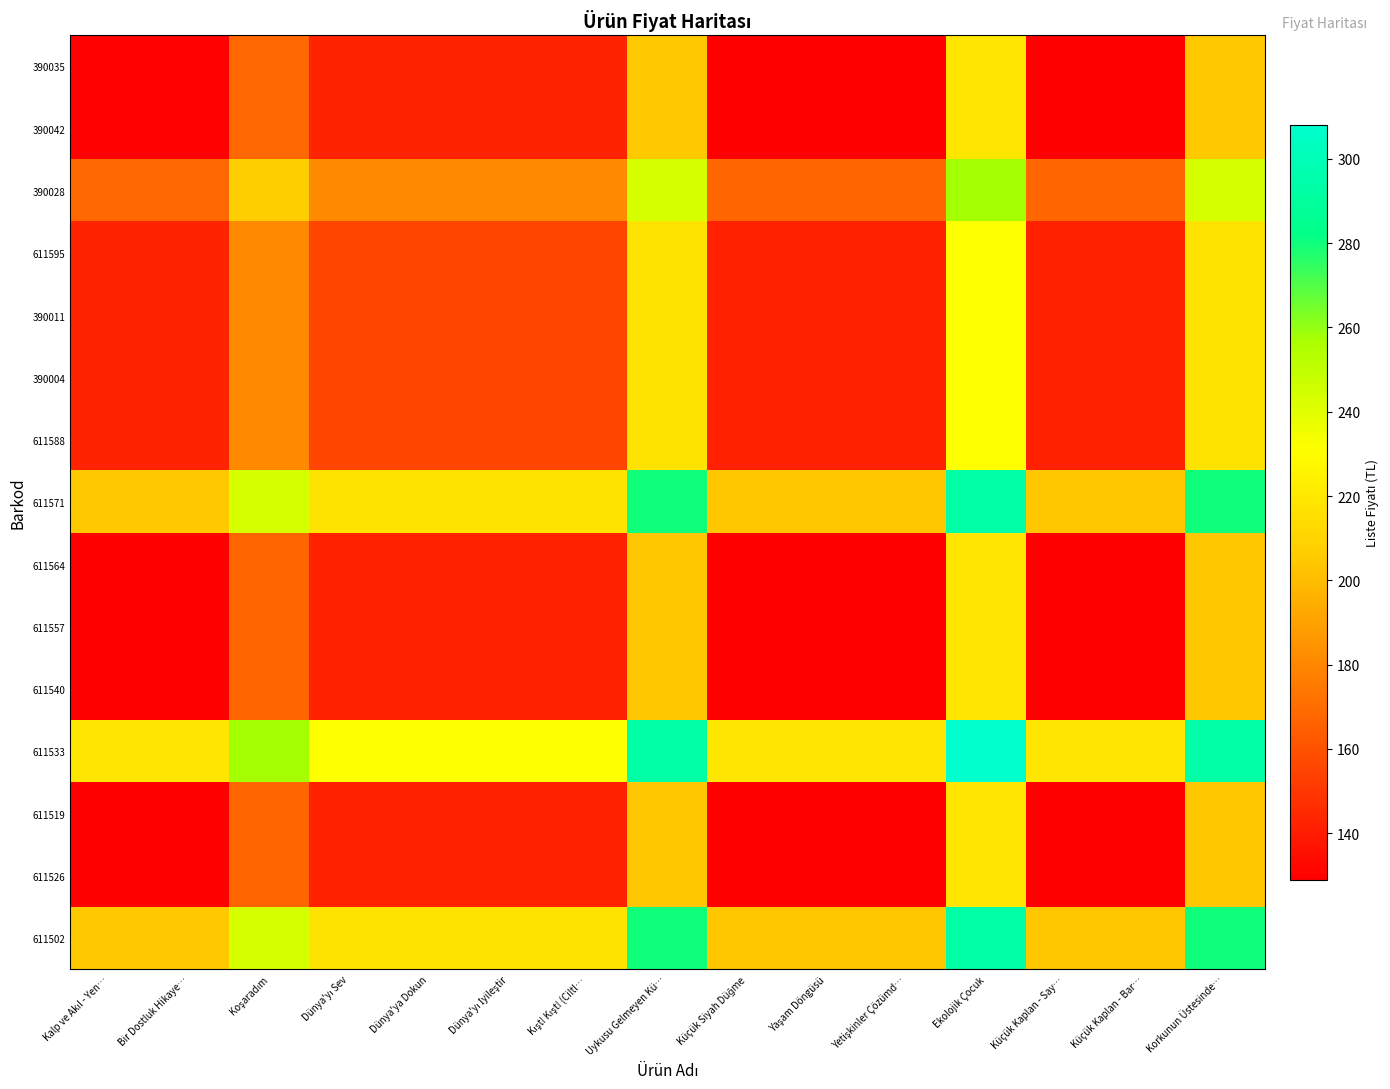

Reading right to left, extract all data points from this chart.

390035: Korkunun Üstesinde…=205.0	Küçük Kaplan - Bar…=129.5	Küçük Kaplan - Say…=129.5	Ekolojik Çocuk=219.0	Yetişkinler Çözümd…=129.5	Yaşam Döngüsü=129.5	Küçük Siyah Düğme=129.5	Uykusu Gelmeyen Kü…=205.0	Kışt! Kışt! (Ciltl…=142.5	Dünya'yı İyileştir=142.5	Dünya'ya Dokun=142.5	Dünya'yı Sev=142.5	Koşaradım=168.5	Bir Dostluk Hikaye…=130.0	Kalp ve Akıl - Yen…=130.0
390042: Korkunun Üstesinde…=205.0	Küçük Kaplan - Bar…=129.5	Küçük Kaplan - Say…=129.5	Ekolojik Çocuk=219.0	Yetişkinler Çözümd…=129.5	Yaşam Döngüsü=129.5	Küçük Siyah Düğme=129.5	Uykusu Gelmeyen Kü…=205.0	Kışt! Kışt! (Ciltl…=142.5	Dünya'yı İyileştir=142.5	Dünya'ya Dokun=142.5	Dünya'yı Sev=142.5	Koşaradım=168.5	Bir Dostluk Hikaye…=130.0	Kalp ve Akıl - Yen…=130.0
390028: Korkunun Üstesinde…=243.5	Küçük Kaplan - Bar…=168.0	Küçük Kaplan - Say…=168.0	Ekolojik Çocuk=257.5	Yetişkinler Çözümd…=168.0	Yaşam Döngüsü=168.0	Küçük Siyah Düğme=168.0	Uykusu Gelmeyen Kü…=243.5	Kışt! Kışt! (Ciltl…=181.0	Dünya'yı İyileştir=181.0	Dünya'ya Dokun=181.0	Dünya'yı Sev=181.0	Koşaradım=207.0	Bir Dostluk Hikaye…=168.5	Kalp ve Akıl - Yen…=168.5
611595: Korkunun Üstesinde…=217.5	Küçük Kaplan - Bar…=142.0	Küçük Kaplan - Say…=142.0	Ekolojik Çocuk=231.5	Yetişkinler Çözümd…=142.0	Yaşam Döngüsü=142.0	Küçük Siyah Düğme=142.0	Uykusu Gelmeyen Kü…=217.5	Kışt! Kışt! (Ciltl…=155.0	Dünya'yı İyileştir=155.0	Dünya'ya Dokun=155.0	Dünya'yı Sev=155.0	Koşaradım=181.0	Bir Dostluk Hikaye…=142.5	Kalp ve Akıl - Yen…=142.5
390011: Korkunun Üstesinde…=217.5	Küçük Kaplan - Bar…=142.0	Küçük Kaplan - Say…=142.0	Ekolojik Çocuk=231.5	Yetişkinler Çözümd…=142.0	Yaşam Döngüsü=142.0	Küçük Siyah Düğme=142.0	Uykusu Gelmeyen Kü…=217.5	Kışt! Kışt! (Ciltl…=155.0	Dünya'yı İyileştir=155.0	Dünya'ya Dokun=155.0	Dünya'yı Sev=155.0	Koşaradım=181.0	Bir Dostluk Hikaye…=142.5	Kalp ve Akıl - Yen…=142.5
390004: Korkunun Üstesinde…=217.5	Küçük Kaplan - Bar…=142.0	Küçük Kaplan - Say…=142.0	Ekolojik Çocuk=231.5	Yetişkinler Çözümd…=142.0	Yaşam Döngüsü=142.0	Küçük Siyah Düğme=142.0	Uykusu Gelmeyen Kü…=217.5	Kışt! Kışt! (Ciltl…=155.0	Dünya'yı İyileştir=155.0	Dünya'ya Dokun=155.0	Dünya'yı Sev=155.0	Koşaradım=181.0	Bir Dostluk Hikaye…=142.5	Kalp ve Akıl - Yen…=142.5
611588: Korkunun Üstesinde…=217.5	Küçük Kaplan - Bar…=142.0	Küçük Kaplan - Say…=142.0	Ekolojik Çocuk=231.5	Yetişkinler Çözümd…=142.0	Yaşam Döngüsü=142.0	Küçük Siyah Düğme=142.0	Uykusu Gelmeyen Kü…=217.5	Kışt! Kışt! (Ciltl…=155.0	Dünya'yı İyileştir=155.0	Dünya'ya Dokun=155.0	Dünya'yı Sev=155.0	Koşaradım=181.0	Bir Dostluk Hikaye…=142.5	Kalp ve Akıl - Yen…=142.5
611571: Korkunun Üstesinde…=280.0	Küçük Kaplan - Bar…=204.5	Küçük Kaplan - Say…=204.5	Ekolojik Çocuk=294.0	Yetişkinler Çözümd…=204.5	Yaşam Döngüsü=204.5	Küçük Siyah Düğme=204.5	Uykusu Gelmeyen Kü…=280.0	Kışt! Kışt! (Ciltl…=217.5	Dünya'yı İyileştir=217.5	Dünya'ya Dokun=217.5	Dünya'yı Sev=217.5	Koşaradım=243.5	Bir Dostluk Hikaye…=205.0	Kalp ve Akıl - Yen…=205.0
611564: Korkunun Üstesinde…=204.5	Küçük Kaplan - Bar…=129.0	Küçük Kaplan - Say…=129.0	Ekolojik Çocuk=218.5	Yetişkinler Çözümd…=129.0	Yaşam Döngüsü=129.0	Küçük Siyah Düğme=129.0	Uykusu Gelmeyen Kü…=204.5	Kışt! Kışt! (Ciltl…=142.0	Dünya'yı İyileştir=142.0	Dünya'ya Dokun=142.0	Dünya'yı Sev=142.0	Koşaradım=168.0	Bir Dostluk Hikaye…=129.5	Kalp ve Akıl - Yen…=129.5
611557: Korkunun Üstesinde…=204.5	Küçük Kaplan - Bar…=129.0	Küçük Kaplan - Say…=129.0	Ekolojik Çocuk=218.5	Yetişkinler Çözümd…=129.0	Yaşam Döngüsü=129.0	Küçük Siyah Düğme=129.0	Uykusu Gelmeyen Kü…=204.5	Kışt! Kışt! (Ciltl…=142.0	Dünya'yı İyileştir=142.0	Dünya'ya Dokun=142.0	Dünya'yı Sev=142.0	Koşaradım=168.0	Bir Dostluk Hikaye…=129.5	Kalp ve Akıl - Yen…=129.5
611540: Korkunun Üstesinde…=204.5	Küçük Kaplan - Bar…=129.0	Küçük Kaplan - Say…=129.0	Ekolojik Çocuk=218.5	Yetişkinler Çözümd…=129.0	Yaşam Döngüsü=129.0	Küçük Siyah Düğme=129.0	Uykusu Gelmeyen Kü…=204.5	Kışt! Kışt! (Ciltl…=142.0	Dünya'yı İyileştir=142.0	Dünya'ya Dokun=142.0	Dünya'yı Sev=142.0	Koşaradım=168.0	Bir Dostluk Hikaye…=129.5	Kalp ve Akıl - Yen…=129.5
611533: Korkunun Üstesinde…=294.0	Küçük Kaplan - Bar…=218.5	Küçük Kaplan - Say…=218.5	Ekolojik Çocuk=308.0	Yetişkinler Çözümd…=218.5	Yaşam Döngüsü=218.5	Küçük Siyah Düğme=218.5	Uykusu Gelmeyen Kü…=294.0	Kışt! Kışt! (Ciltl…=231.5	Dünya'yı İyileştir=231.5	Dünya'ya Dokun=231.5	Dünya'yı Sev=231.5	Koşaradım=257.5	Bir Dostluk Hikaye…=219.0	Kalp ve Akıl - Yen…=219.0
611519: Korkunun Üstesinde…=204.5	Küçük Kaplan - Bar…=129.0	Küçük Kaplan - Say…=129.0	Ekolojik Çocuk=218.5	Yetişkinler Çözümd…=129.0	Yaşam Döngüsü=129.0	Küçük Siyah Düğme=129.0	Uykusu Gelmeyen Kü…=204.5	Kışt! Kışt! (Ciltl…=142.0	Dünya'yı İyileştir=142.0	Dünya'ya Dokun=142.0	Dünya'yı Sev=142.0	Koşaradım=168.0	Bir Dostluk Hikaye…=129.5	Kalp ve Akıl - Yen…=129.5
611526: Korkunun Üstesinde…=204.5	Küçük Kaplan - Bar…=129.0	Küçük Kaplan - Say…=129.0	Ekolojik Çocuk=218.5	Yetişkinler Çözümd…=129.0	Yaşam Döngüsü=129.0	Küçük Siyah Düğme=129.0	Uykusu Gelmeyen Kü…=204.5	Kışt! Kışt! (Ciltl…=142.0	Dünya'yı İyileştir=142.0	Dünya'ya Dokun=142.0	Dünya'yı Sev=142.0	Koşaradım=168.0	Bir Dostluk Hikaye…=129.5	Kalp ve Akıl - Yen…=129.5
611502: Korkunun Üstesinde…=280.0	Küçük Kaplan - Bar…=204.5	Küçük Kaplan - Say…=204.5	Ekolojik Çocuk=294.0	Yetişkinler Çözümd…=204.5	Yaşam Döngüsü=204.5	Küçük Siyah Düğme=204.5	Uykusu Gelmeyen Kü…=280.0	Kışt! Kışt! (Ciltl…=217.5	Dünya'yı İyileştir=217.5	Dünya'ya Dokun=217.5	Dünya'yı Sev=217.5	Koşaradım=243.5	Bir Dostluk Hikaye…=205.0	Kalp ve Akıl - Yen…=205.0